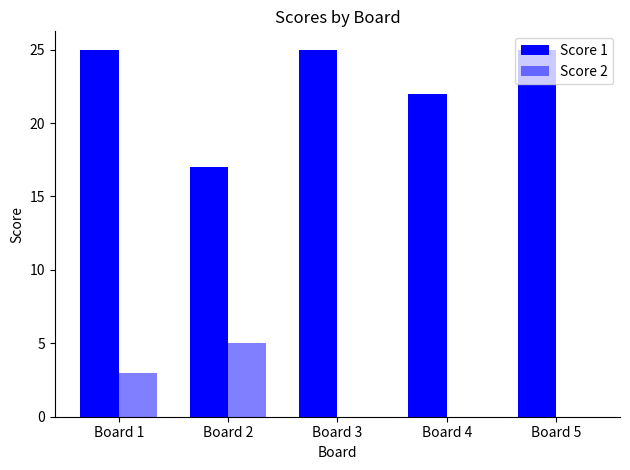

What value does the Score 1 series have at Board 5?

25